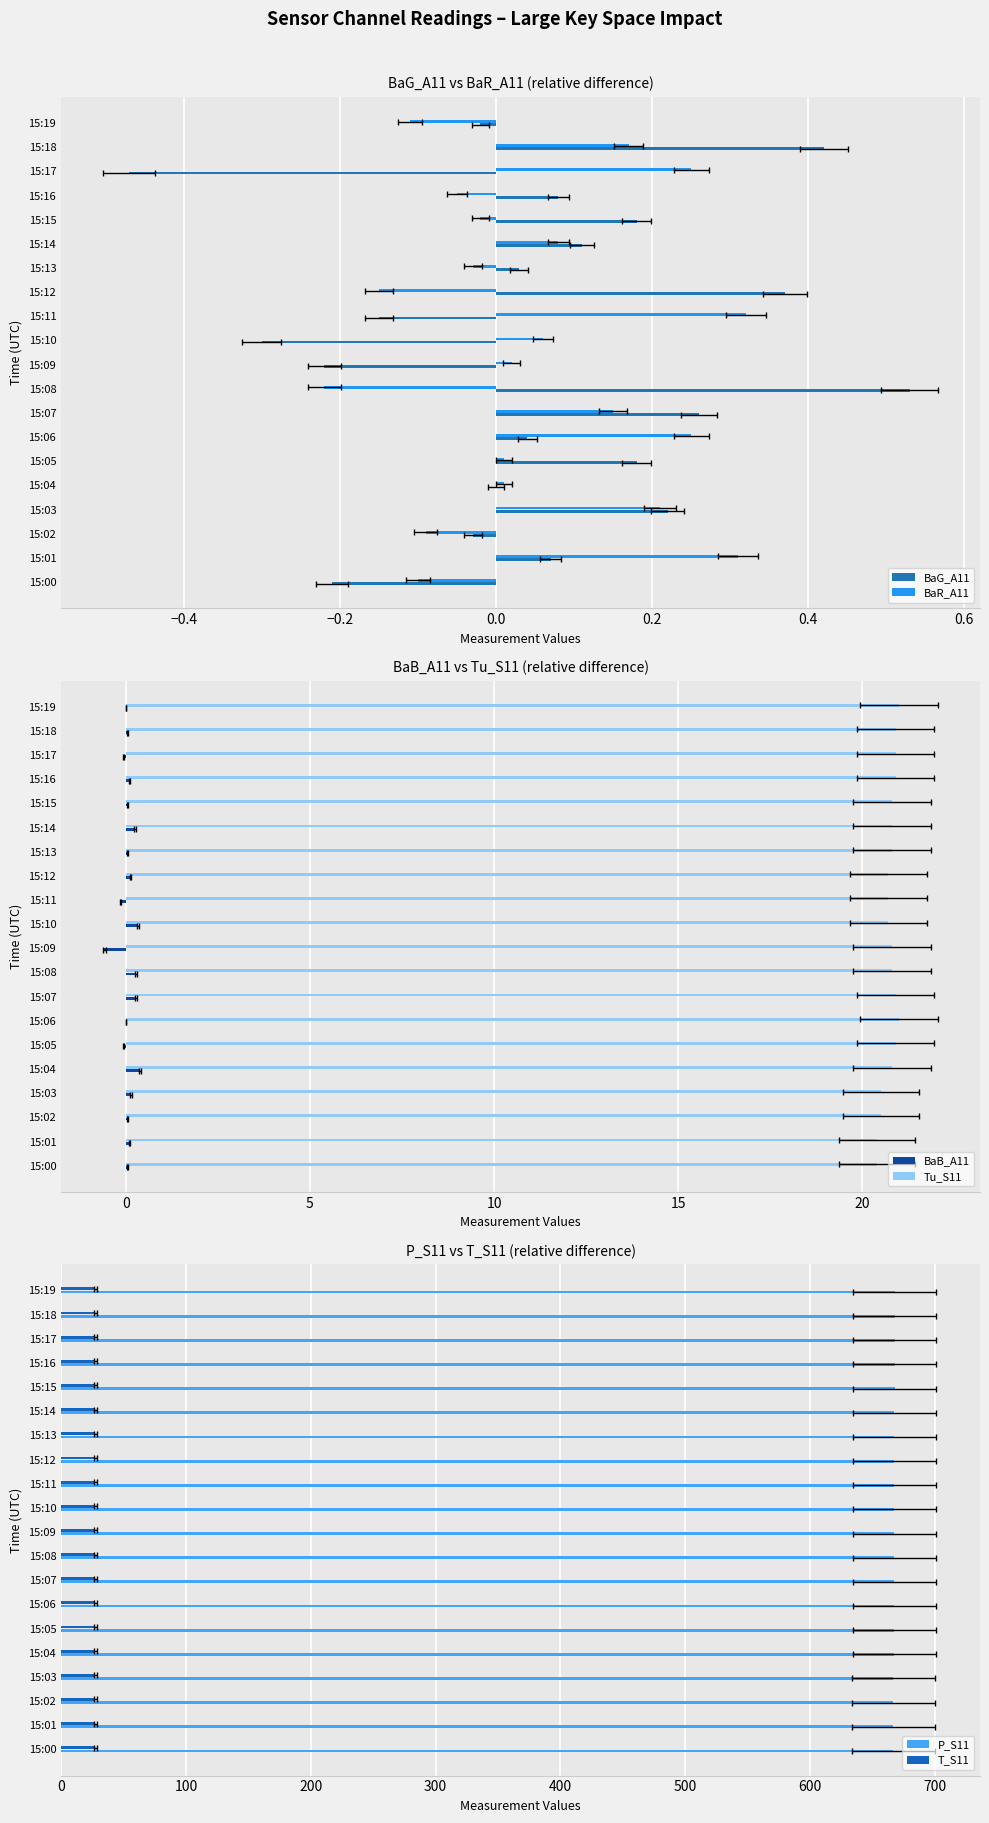

At how many categories does at least one series exceed 460?

20